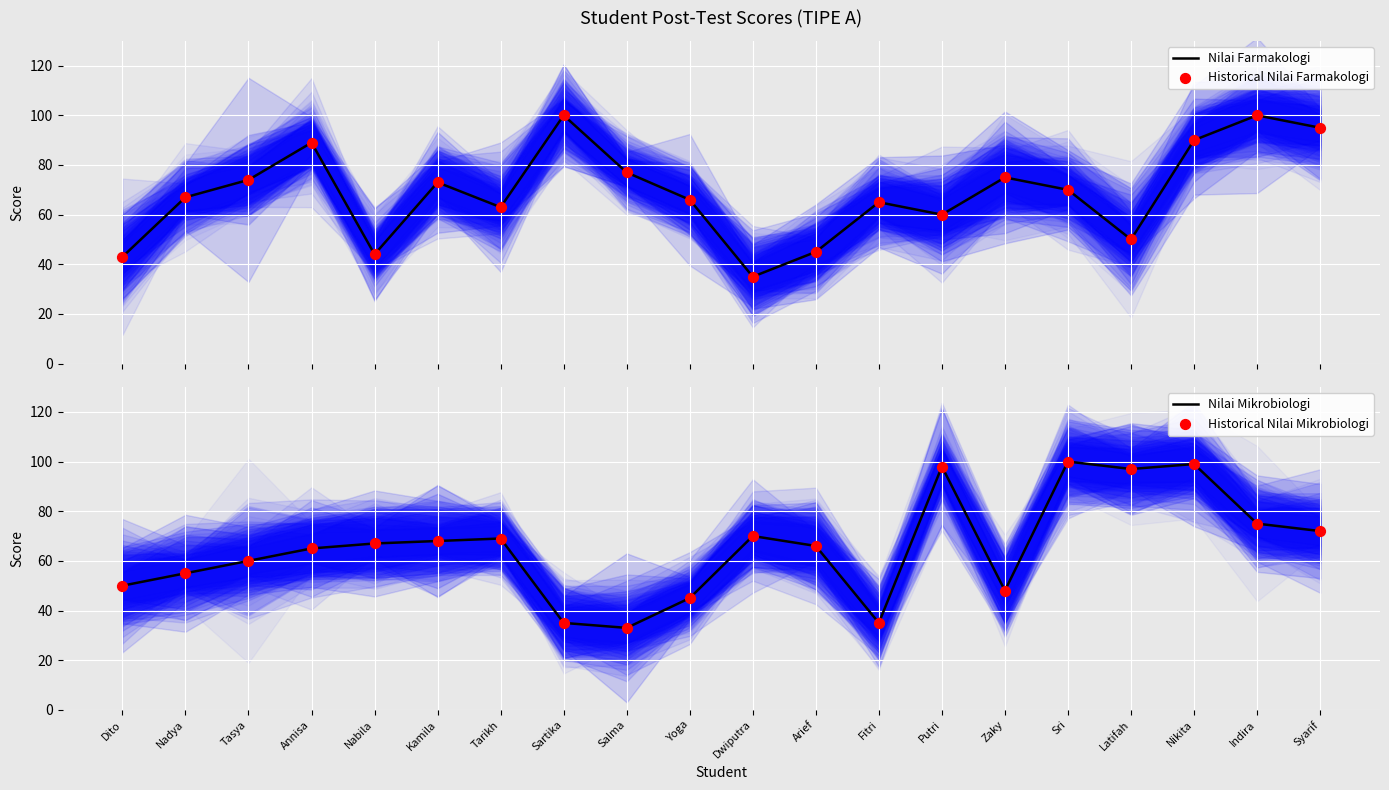

Which series has the largest Y range (max minus min)?

Nilai Mikrobiologi